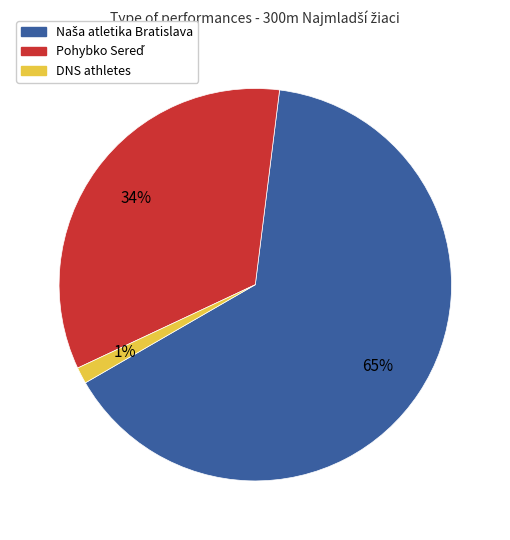

Is there a majority slice in this chart?

Yes